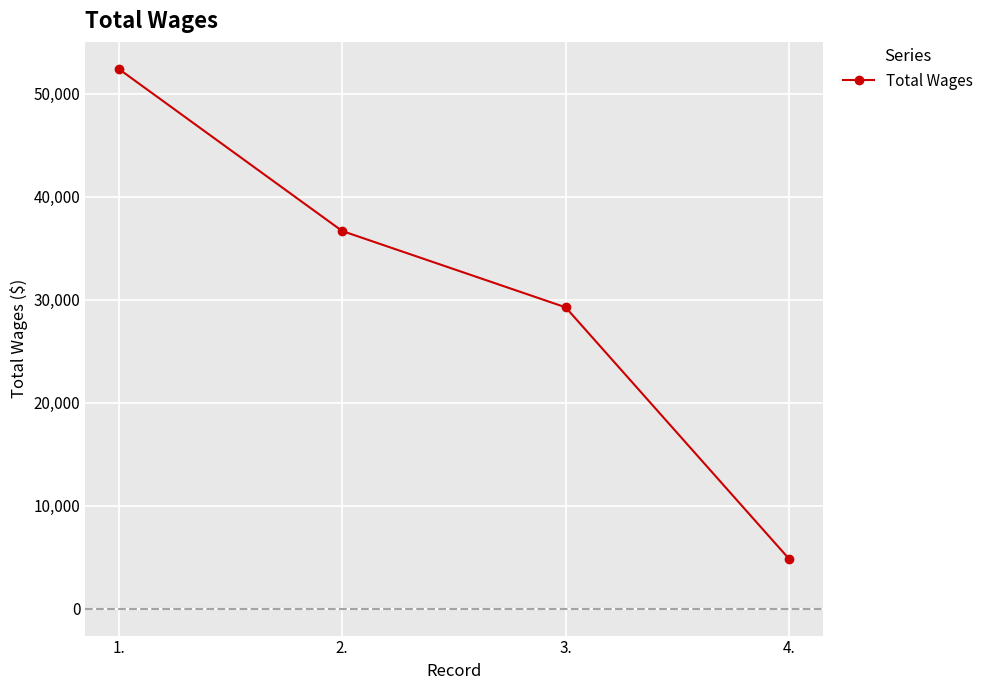

What position from the right is 2.?

3